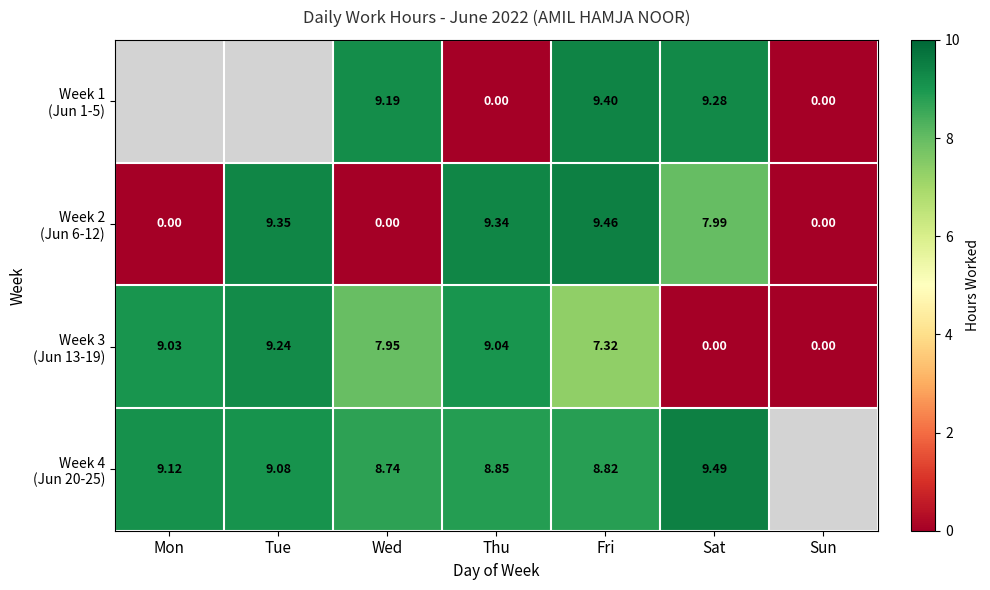

Is the value of Week 3 (Jun 13-19) at Fri greater than the value of Week 1 (Jun 1-5) at Wed?

No